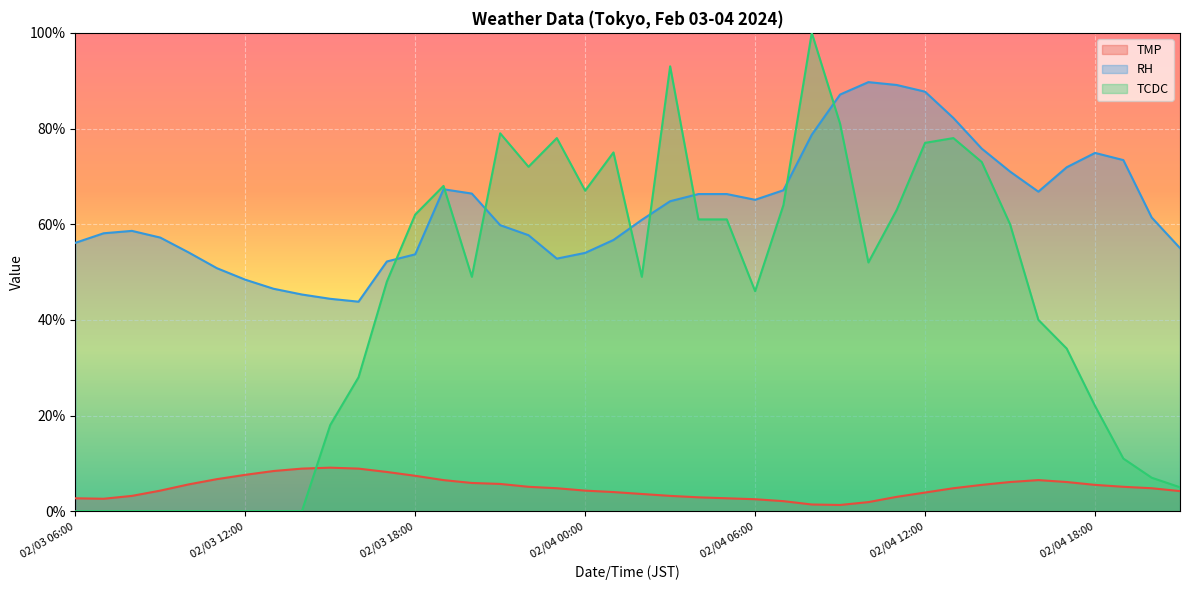

What is the sum of all TCDC values?

1721.0